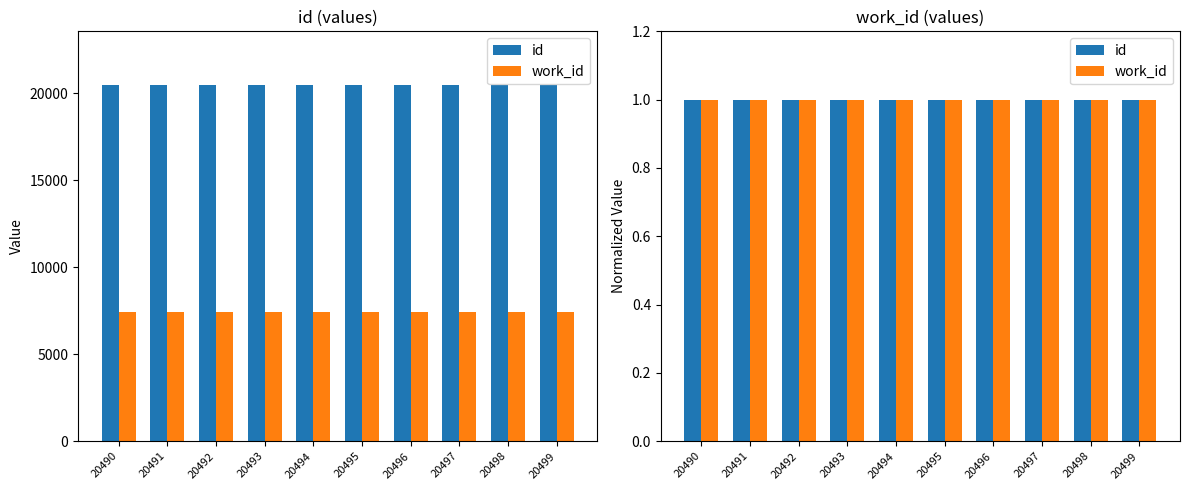

Reading left to right, list all the values displayed in this chart.

id: 1.0	1.0	1.0	1.0	1.0	1.0	1.0	1.0	1.0	1.0
work_id: 1.0	1.0	1.0	1.0	1.0	1.0	1.0	1.0	1.0	1.0